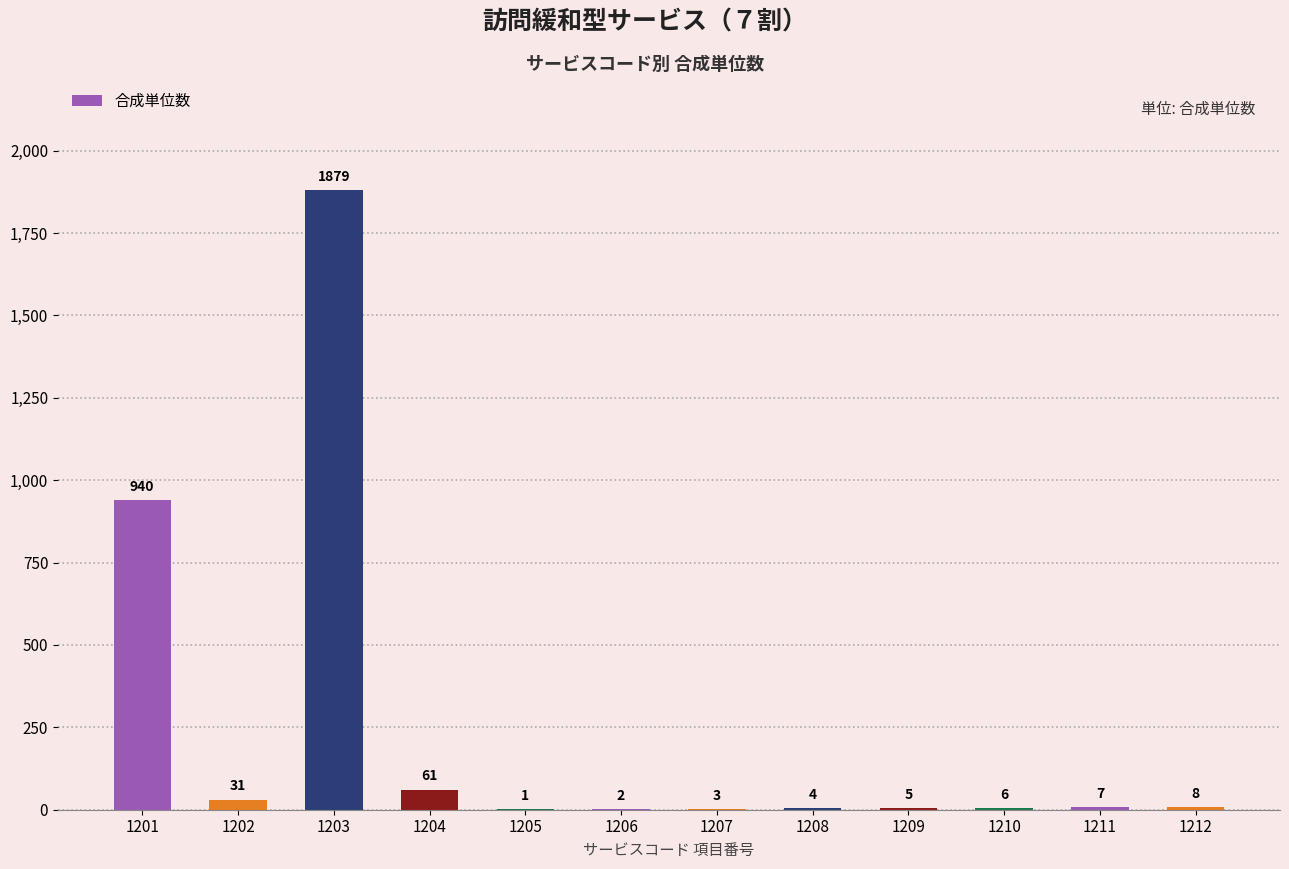

Are the bars horizontal?

No